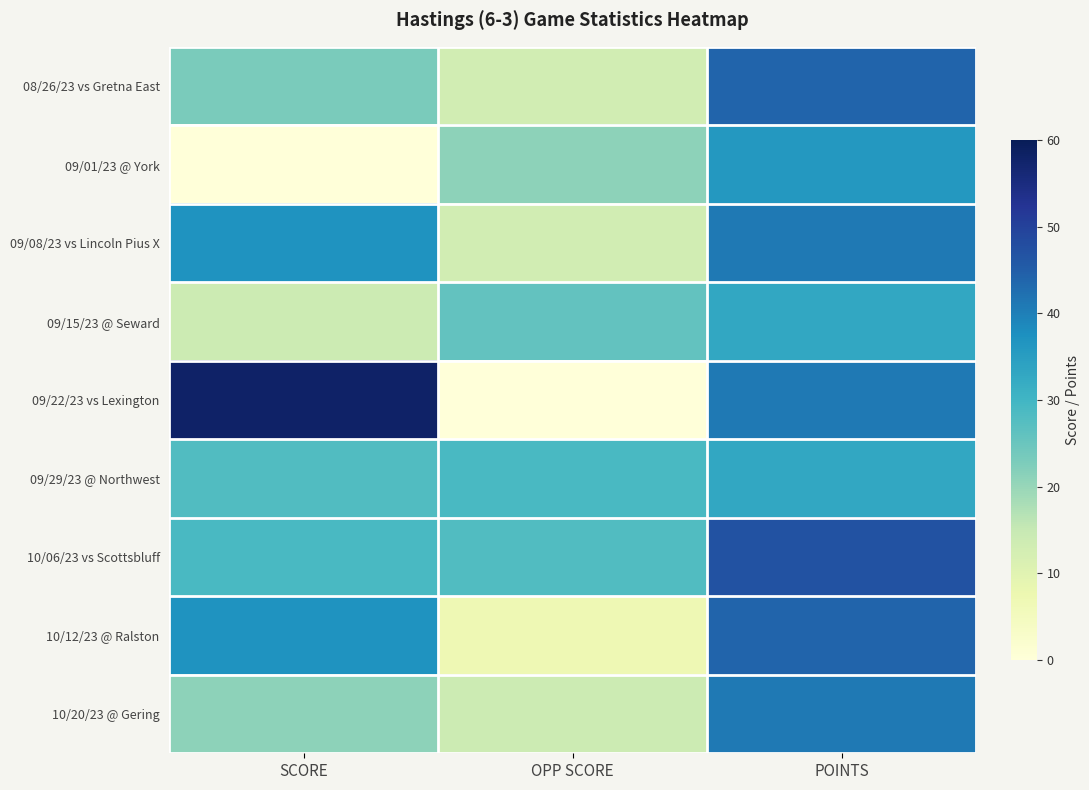

Reading left to right, list all the values displayed in this chart.

08/26/23 vs Gretna East: SCORE=23	OPP SCORE=13	POINTS=44
09/01/23 @ York: SCORE=0	OPP SCORE=21	POINTS=36
09/08/23 vs Lincoln Pius X: SCORE=37	OPP SCORE=13	POINTS=41
09/15/23 @ Seward: SCORE=14	OPP SCORE=26	POINTS=33
09/22/23 vs Lexington: SCORE=58	OPP SCORE=0	POINTS=41
09/29/23 @ Northwest: SCORE=28	OPP SCORE=29	POINTS=33
10/06/23 vs Scottsbluff: SCORE=29	OPP SCORE=28	POINTS=47
10/12/23 @ Ralston: SCORE=37	OPP SCORE=7	POINTS=44
10/20/23 @ Gering: SCORE=21	OPP SCORE=14	POINTS=41